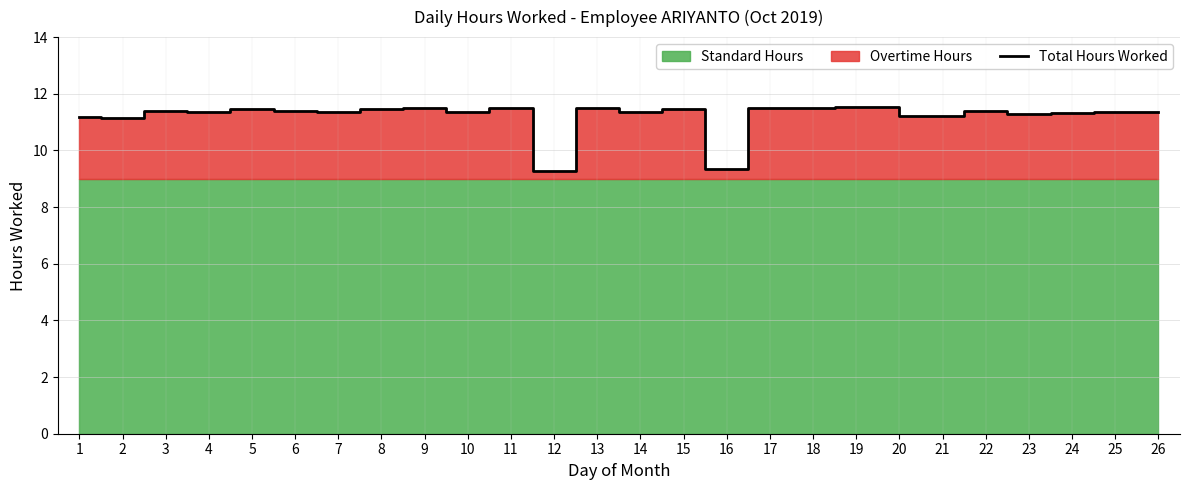

How many values are below 11?

2